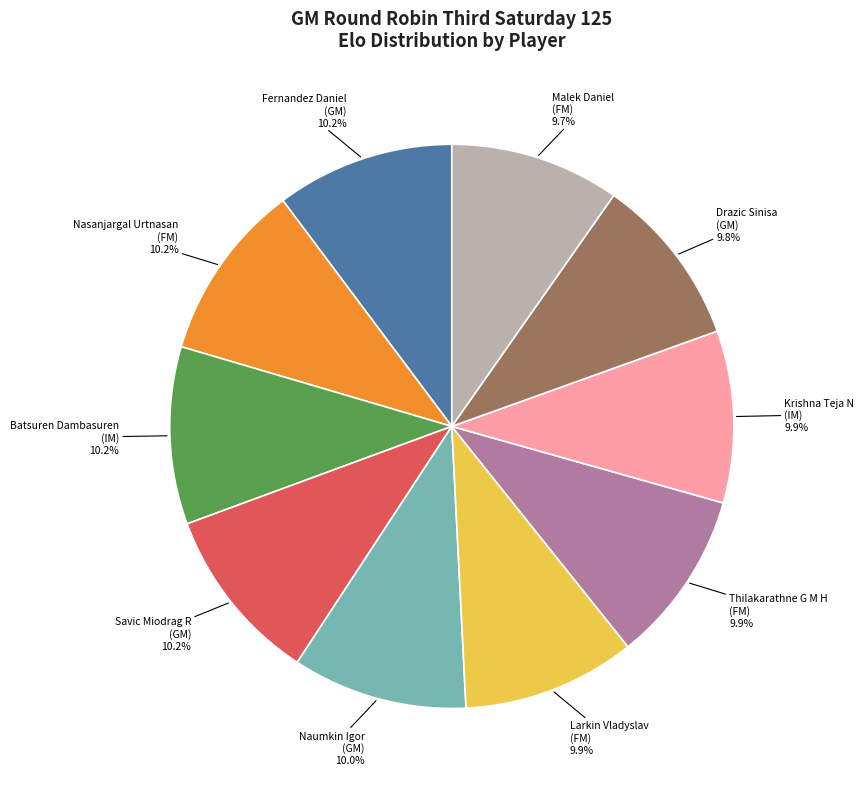

How many segments does this pie chart have?

10